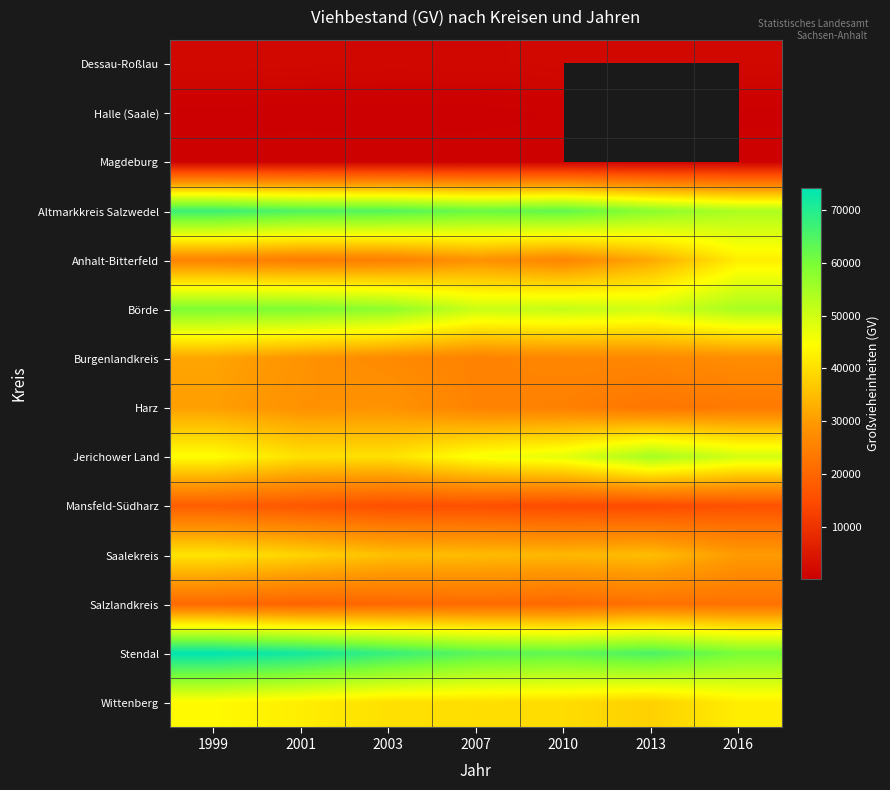

What is the smallest value displayed?

64.0